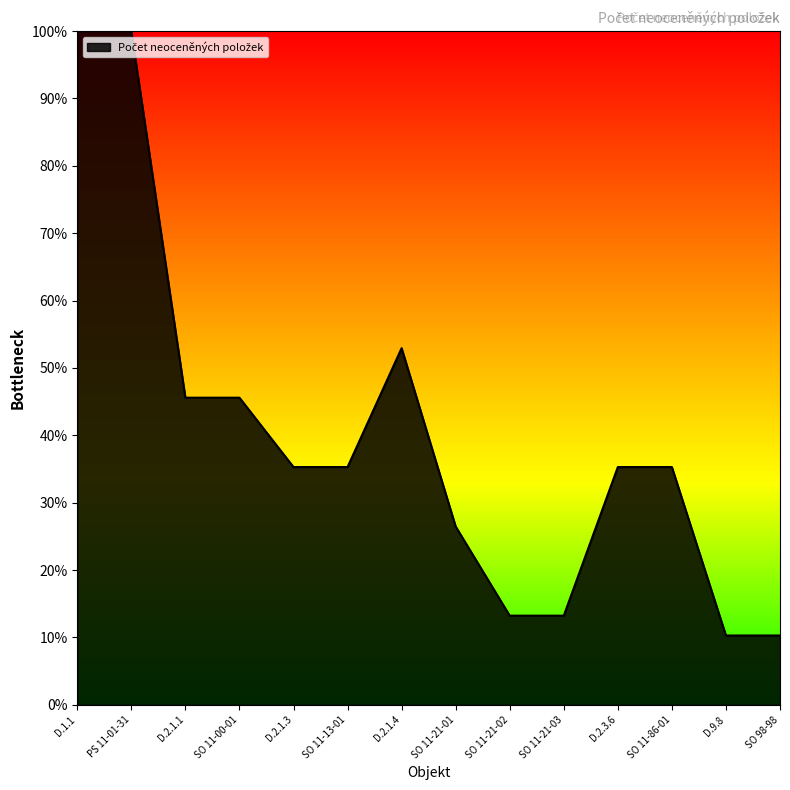

At which label is the value closest to 55?

D.2.1.4